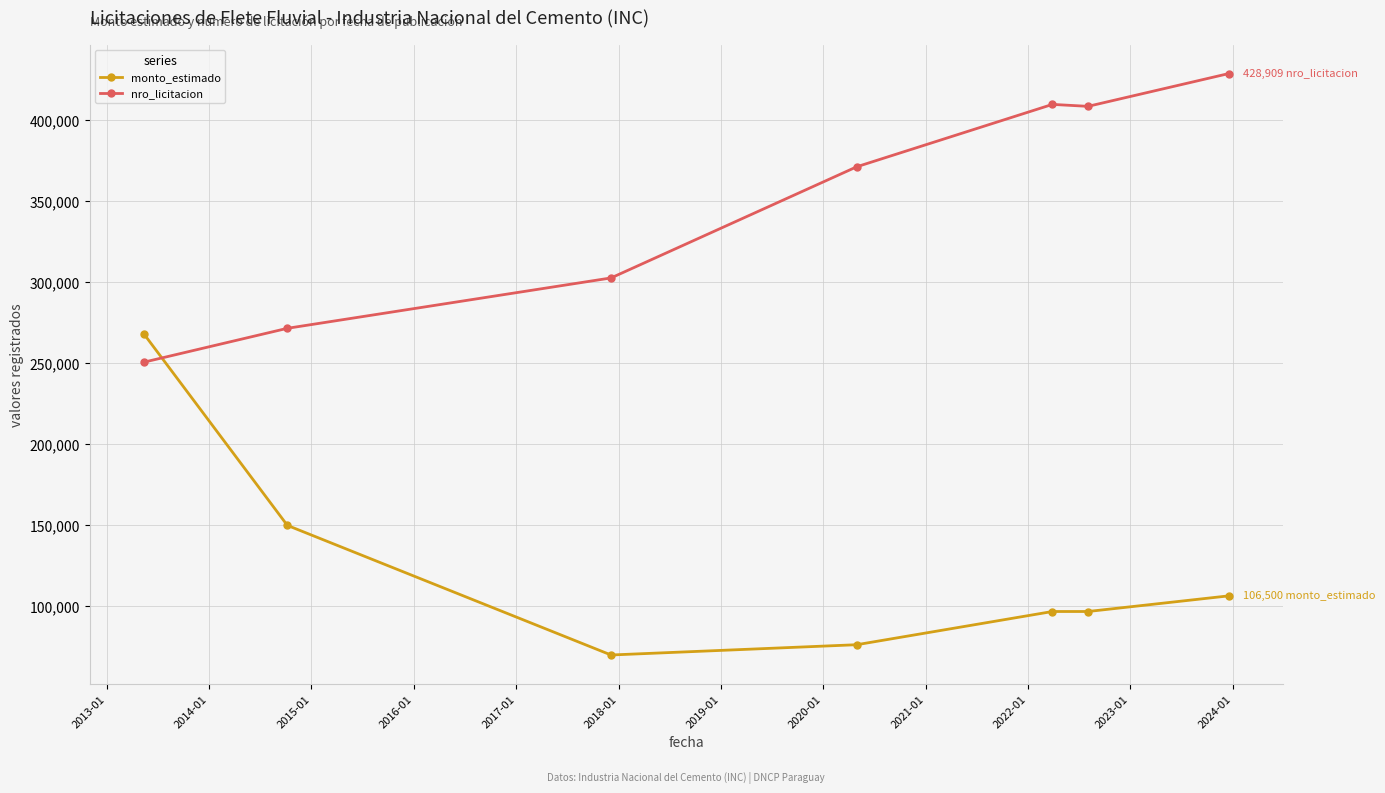

What is the difference between the maximum and minimum values in the monto_estimado series?

198200